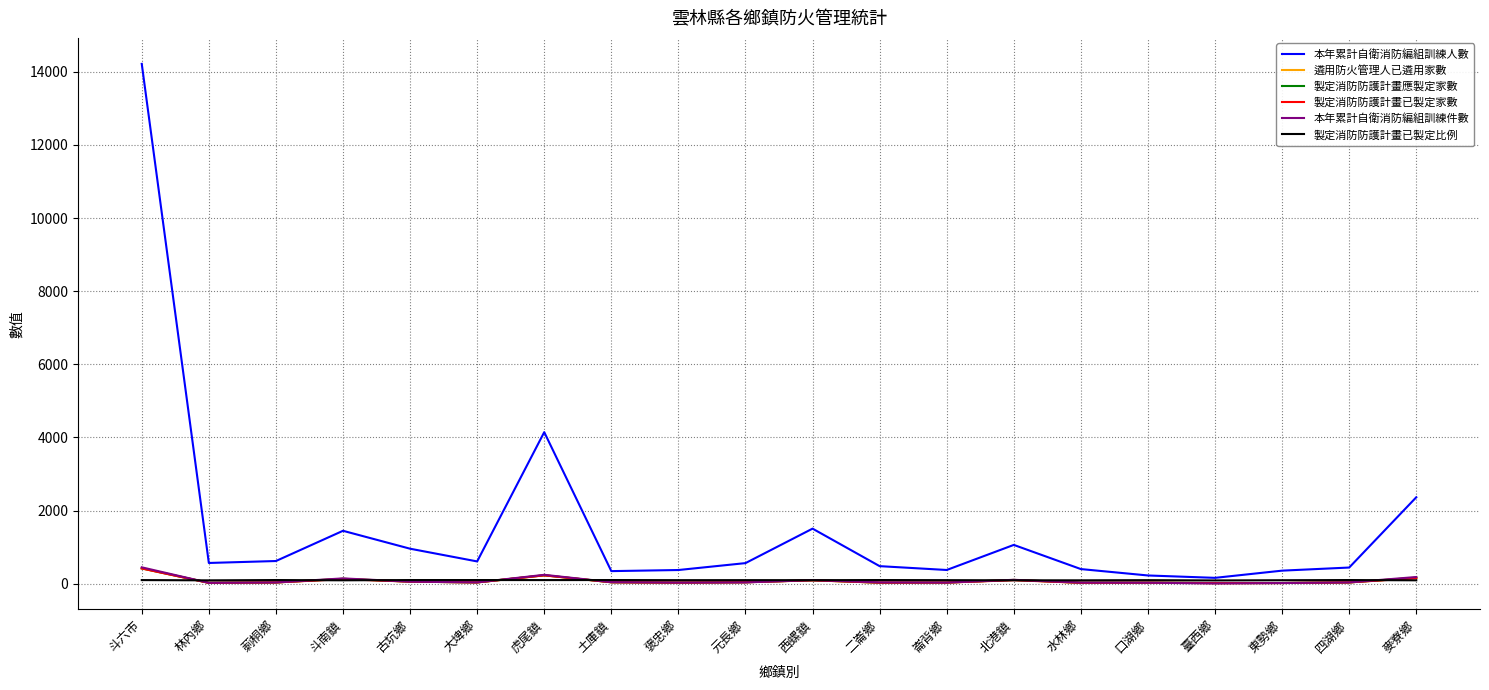

What is the difference between the second highest and minimum values in the 本年累計自衛消防編組訓練人數 series?

3985.0